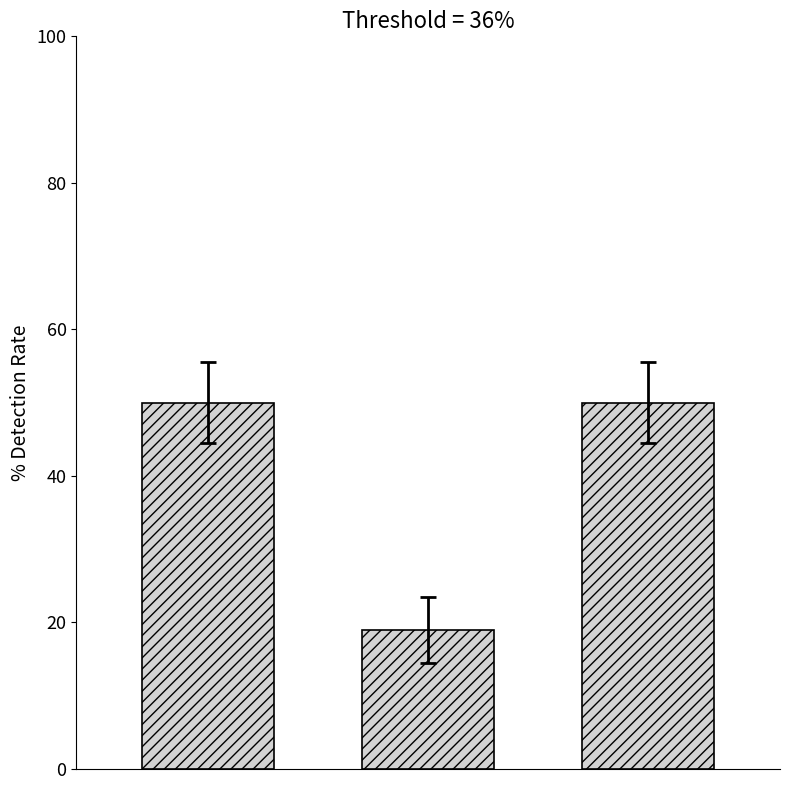

What is the value of the 1st bar from the left?

50